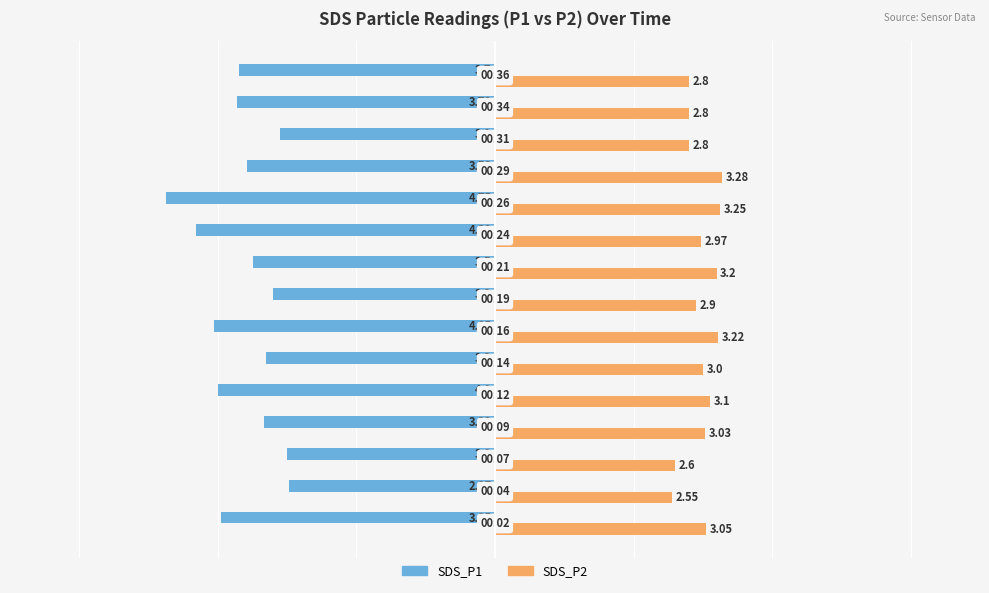

Rank the series by their average value, from lowest to highest.

SDS_P1, SDS_P2